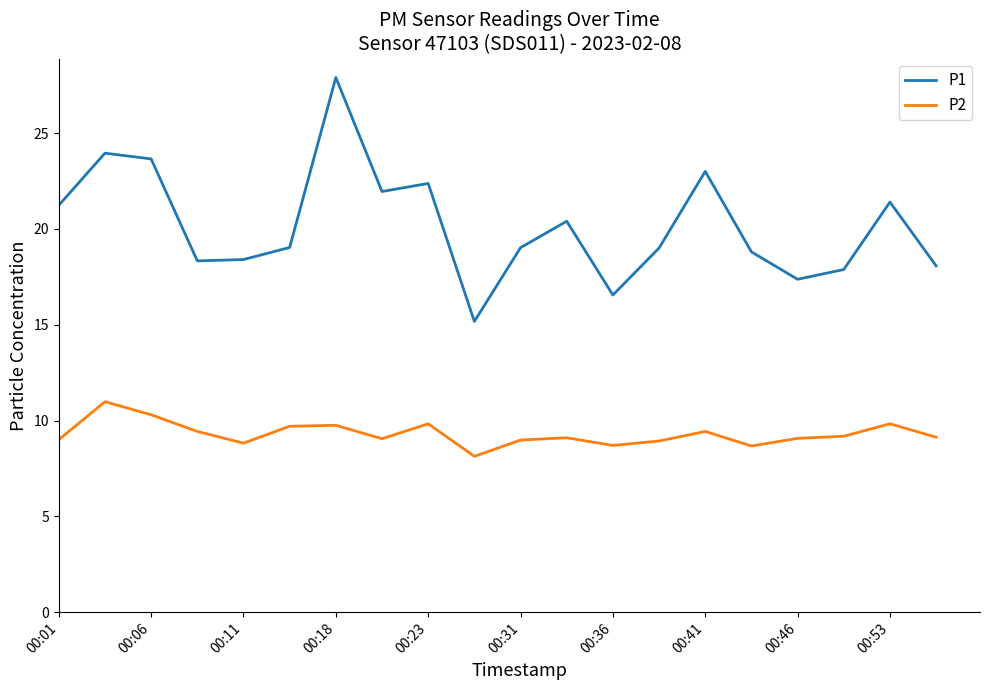

True or false: P1 and P2 cross at least once.

False